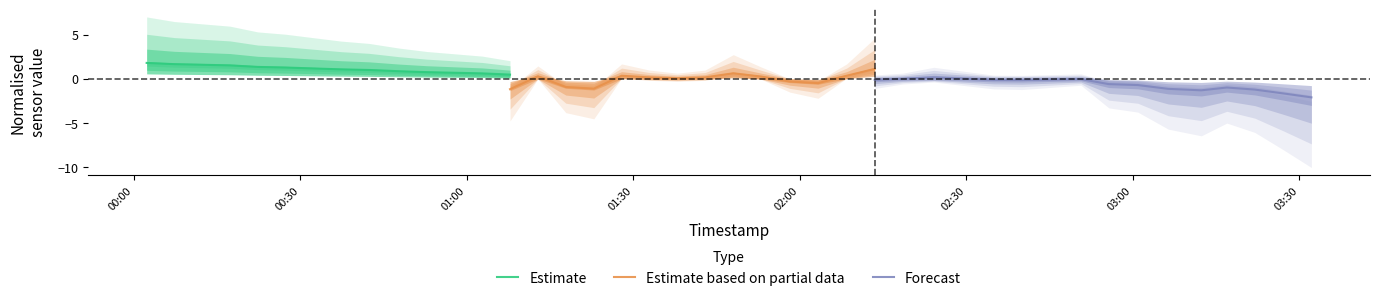

What is the maximum value shown in the chart?

1.8